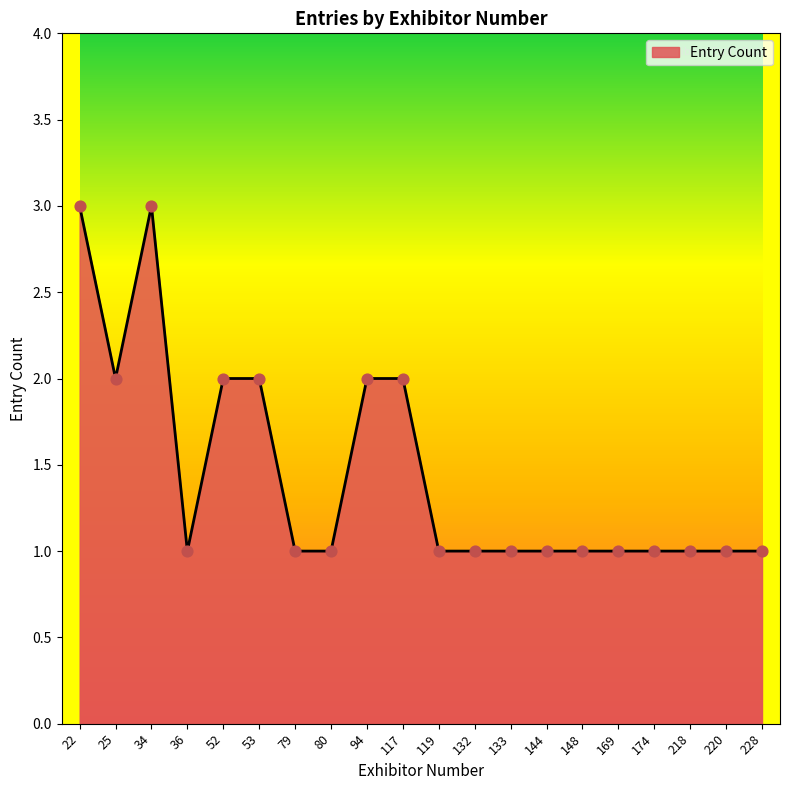

Approximately how many times larger is the value at 117 compared to 119?

2.0